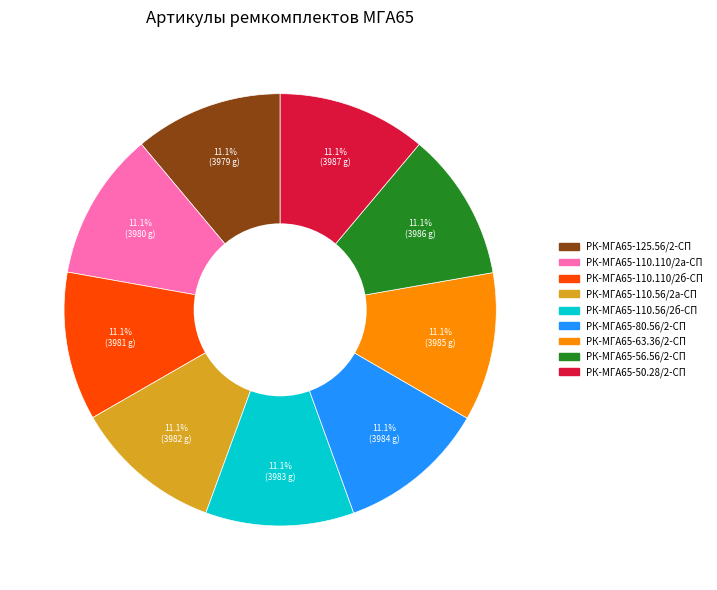

Is it true that РК-МГА65-110.110/2а-СП is 19% of the pie?

False